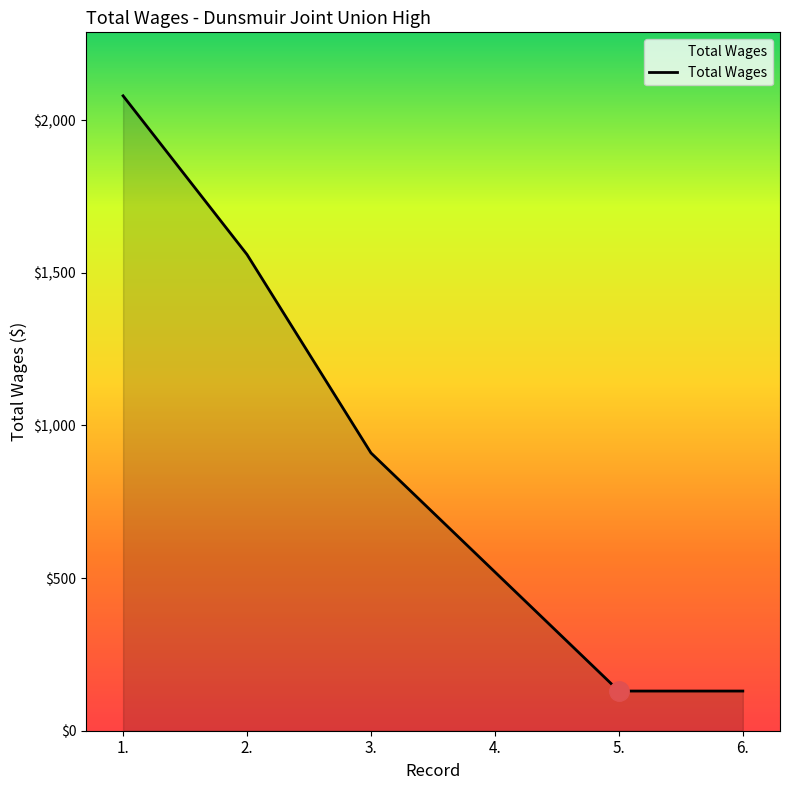

What is the change in value from 1. to 5.?

-1950